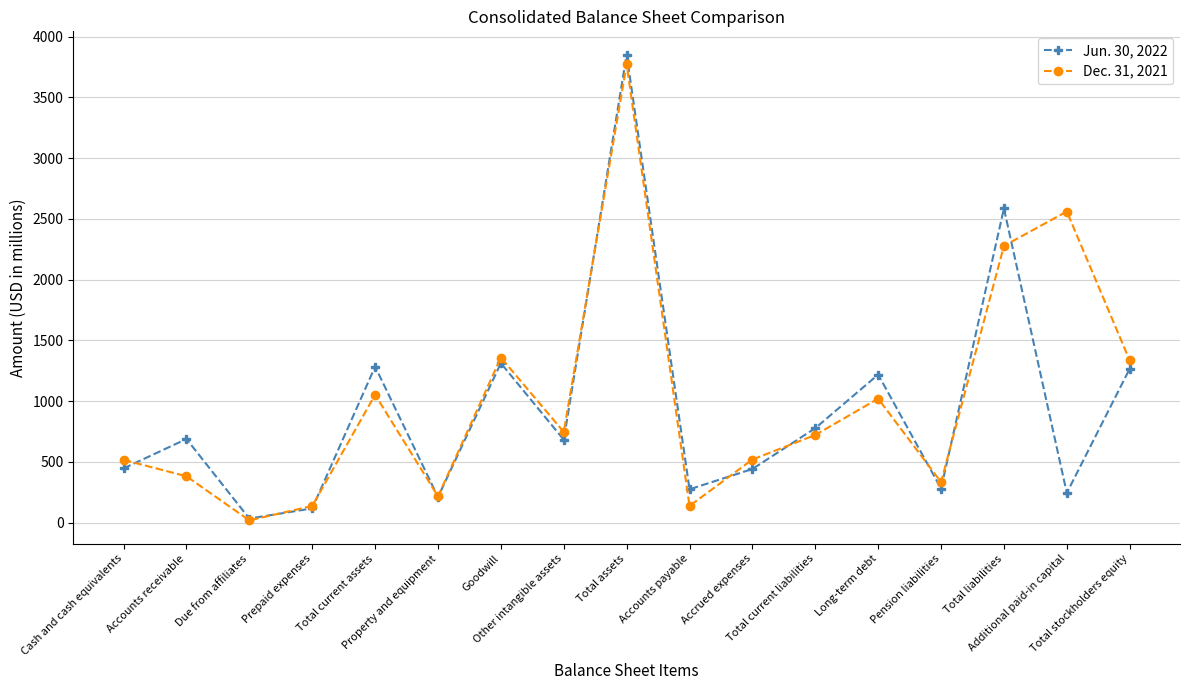

True or false: Jun. 30, 2022 has a value of 210 at Property and equipment.

True